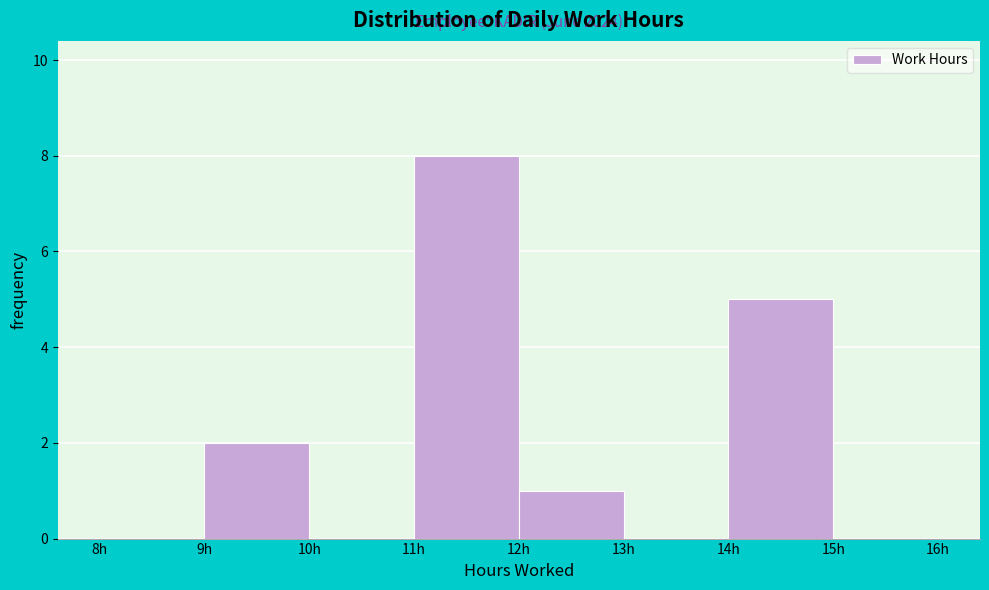

Which range on the x-axis has the tallest bar?

11 to 12